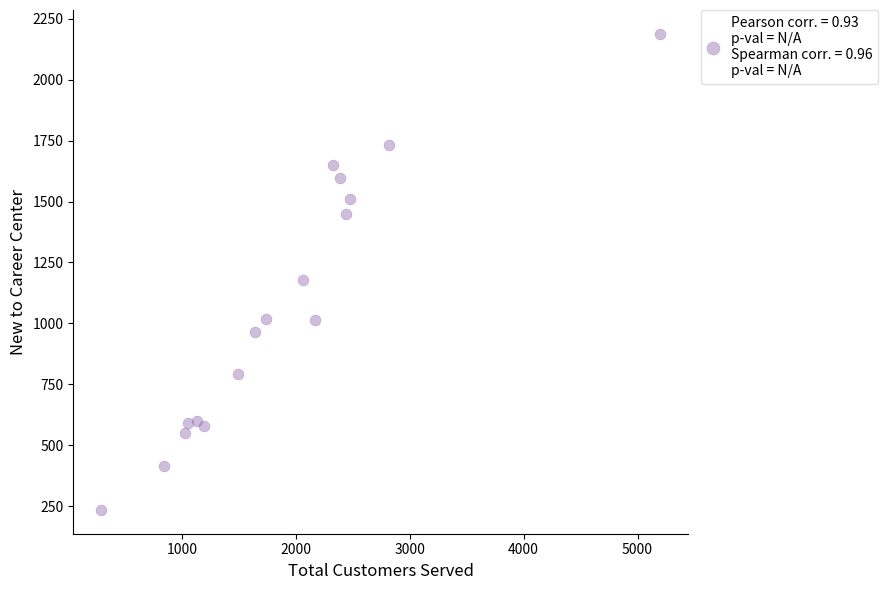

What is the range of Y values (max minus min)?

1953